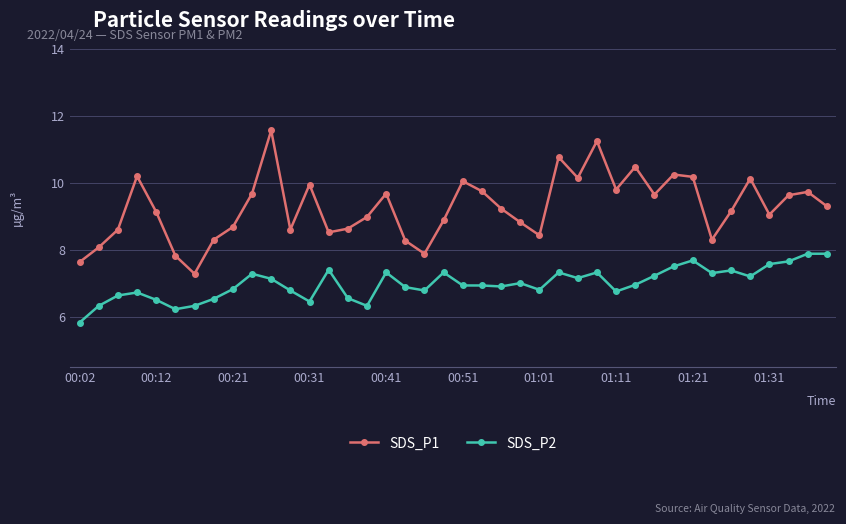

What is the lowest value of the SDS_P2 series?

5.8